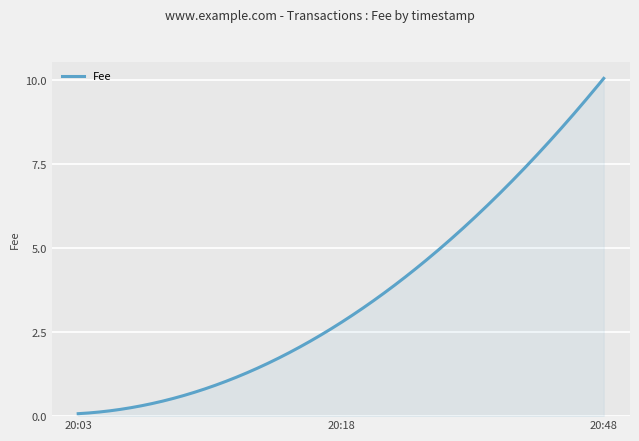

Count the number of categories in the chart.

300